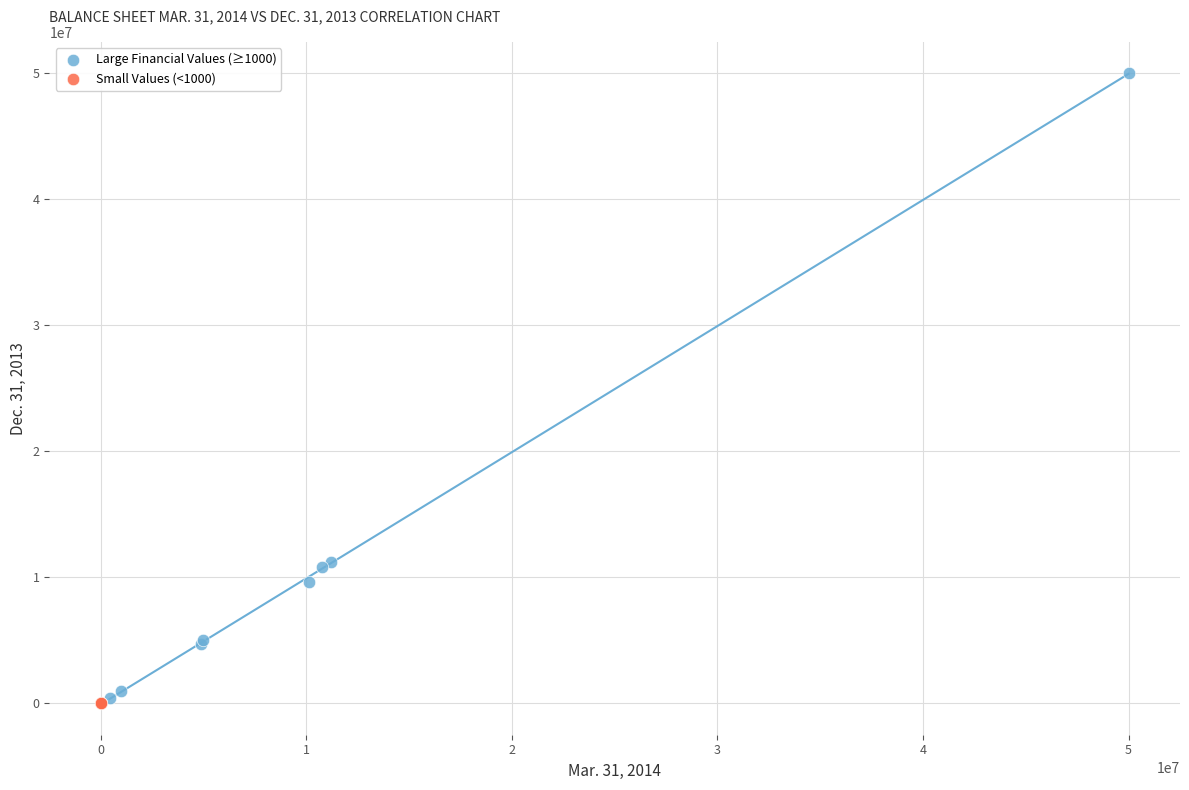

What are all the series names shown in the legend?

Large Financial Values (≥1000), Small Values (<1000)